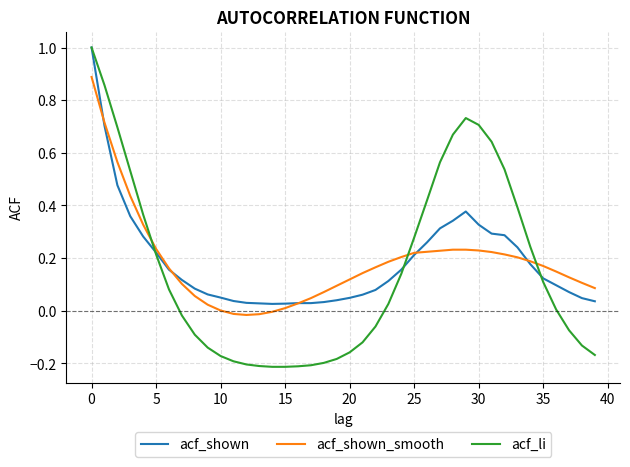

Which series has the widest spread of values?

acf_li